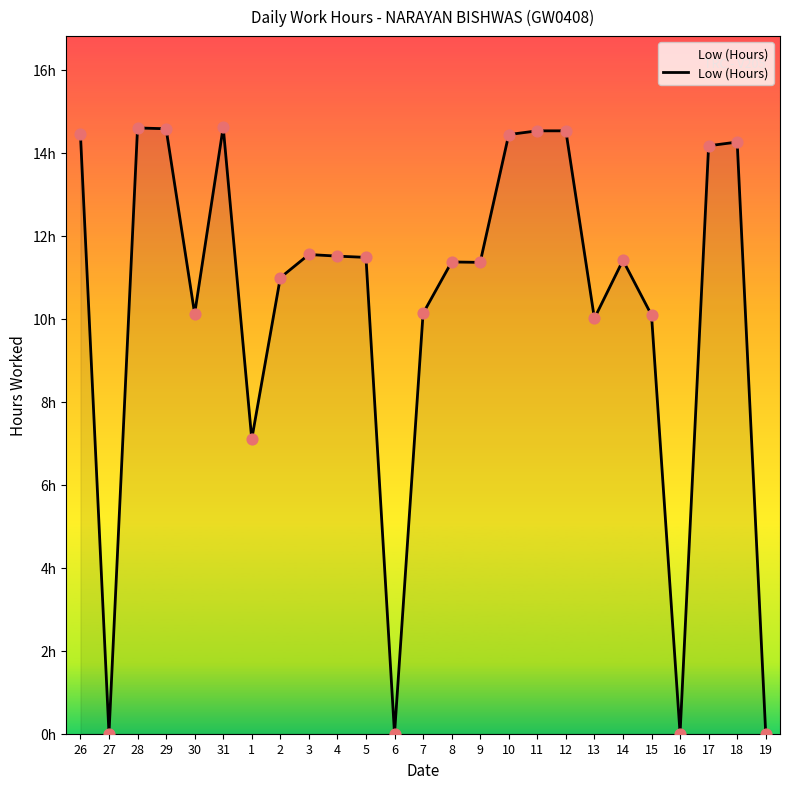

Is this an area chart (filled region under the line)?

Yes